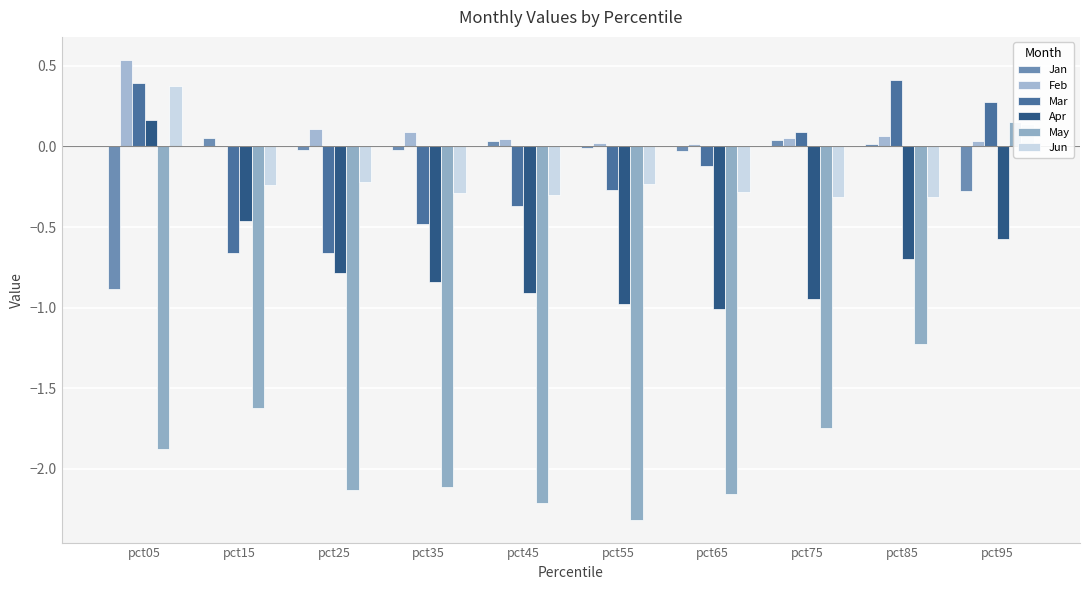

Are the bars horizontal?

No